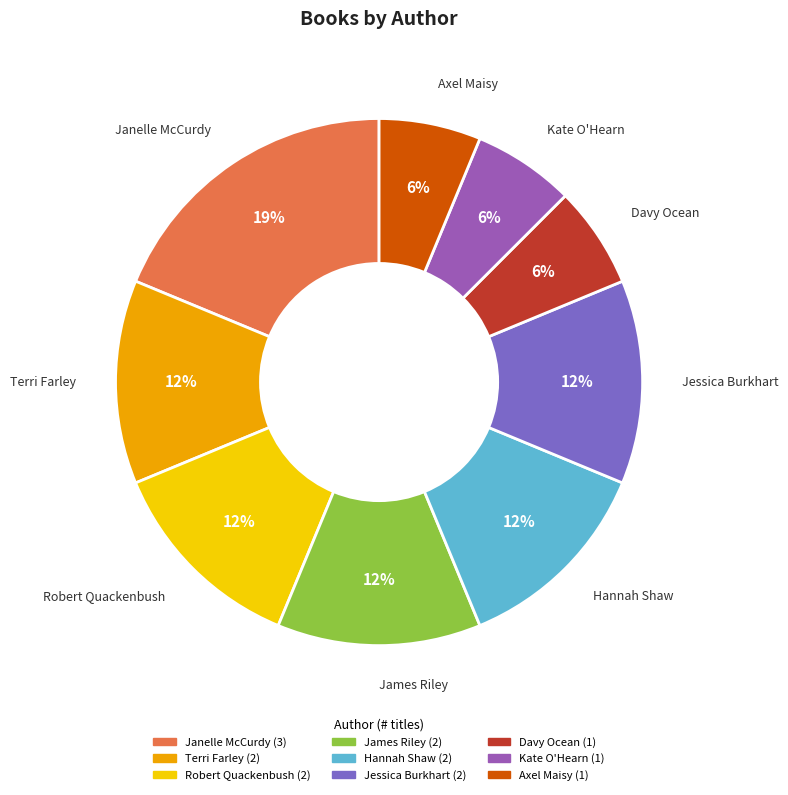

True or false: Jessica Burkhart accounts for 12% of the total.

True